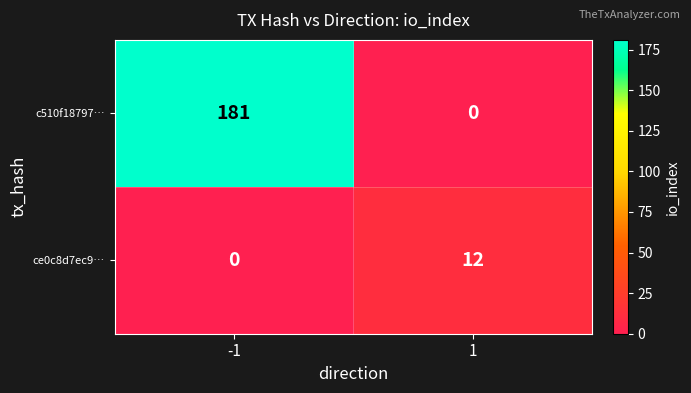

Read the c510f18797… value at -1, to the nearest 5.

180